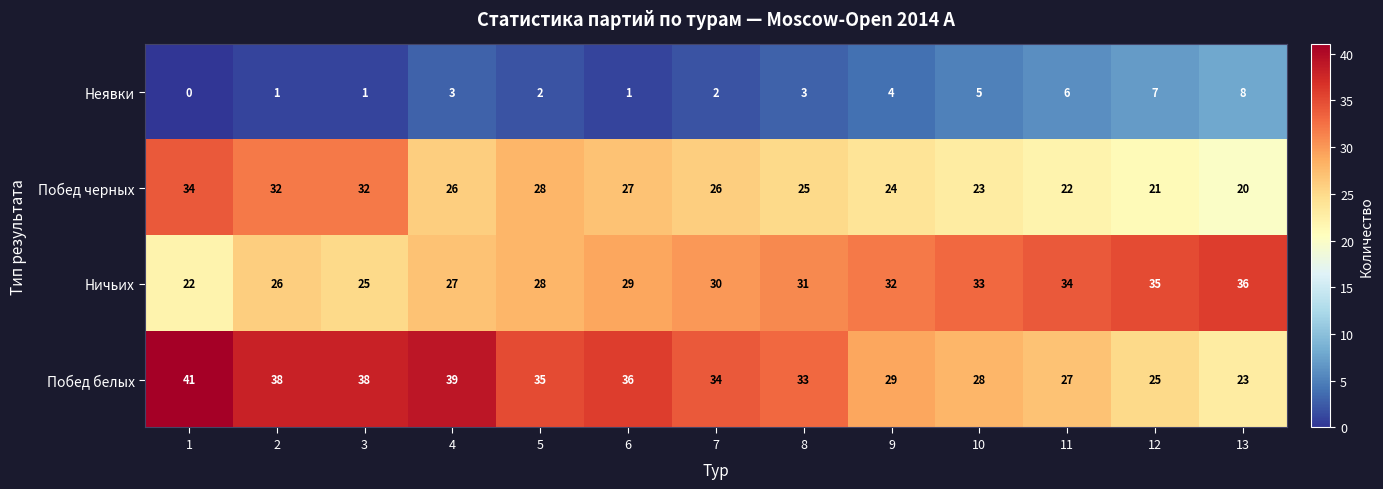

Which series changed the most between 7 and 12?

Побед белых